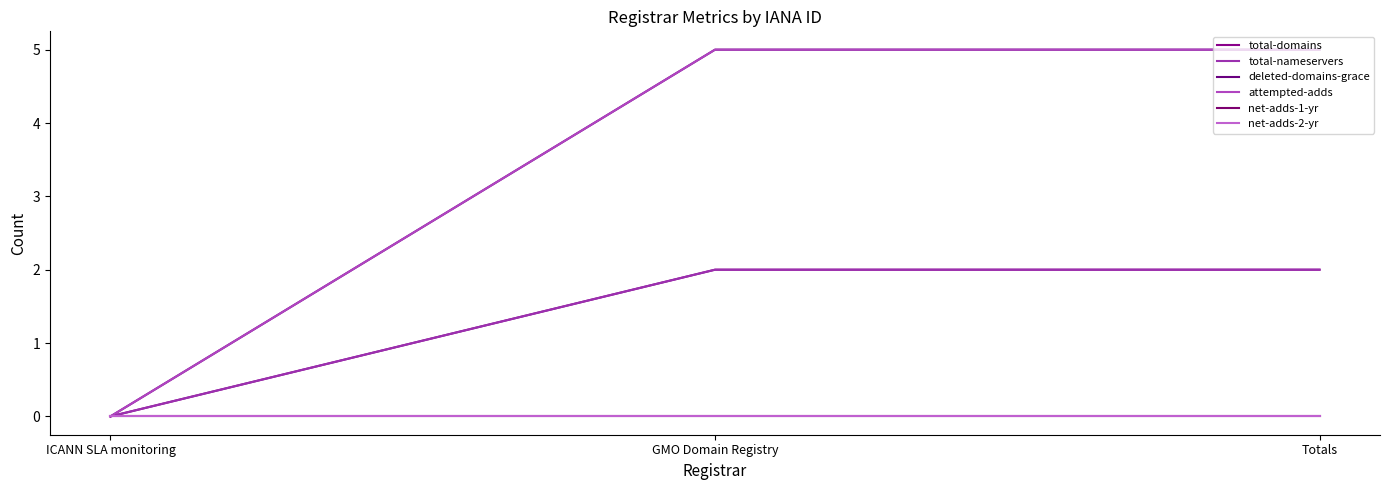

The value of net-adds-2-yr at Totals is 0. True or false?

True